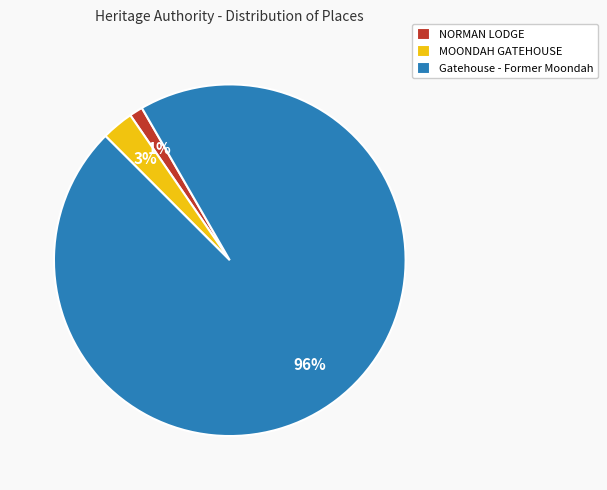

What is the majority slice?

Gatehouse - Former Moondah